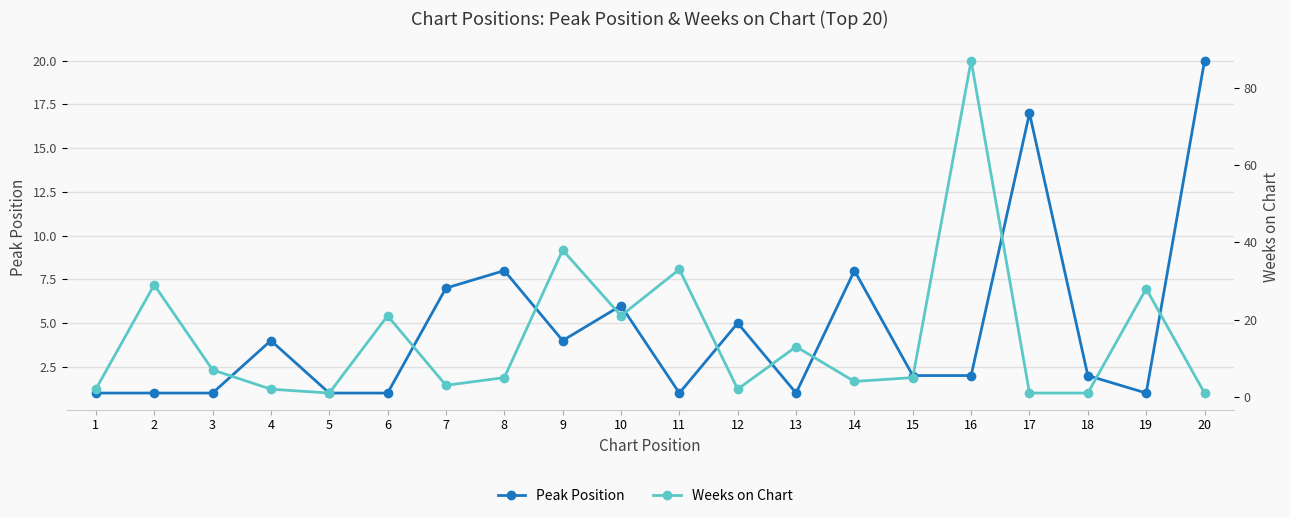

What is the difference between the maximum and second lowest values in the Peak Position series?

19